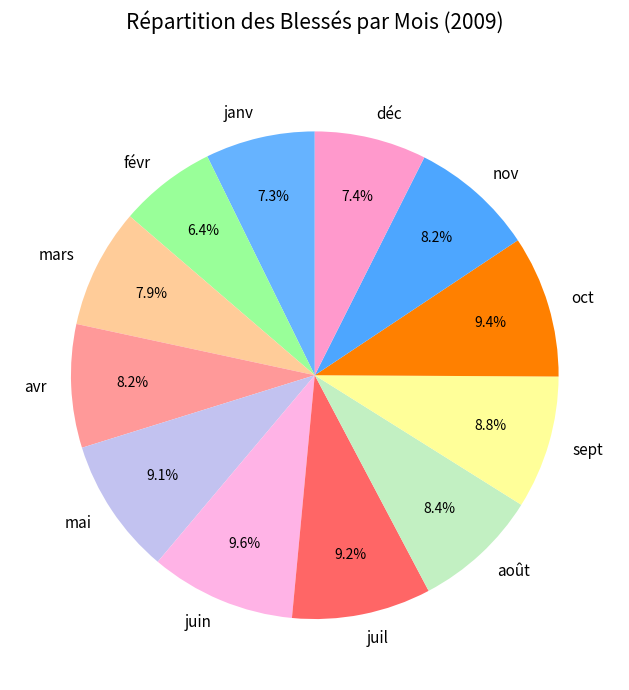

What percentage is the mai slice, to the nearest percent?

9%